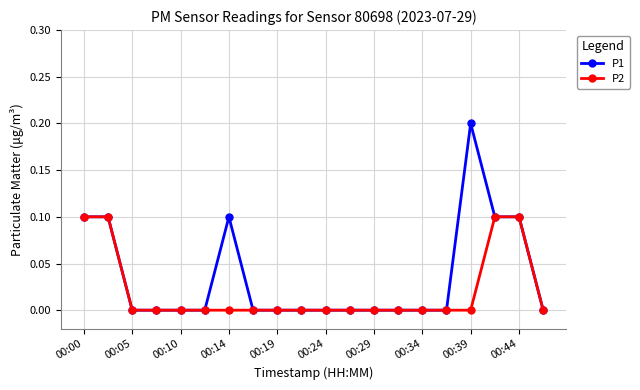

True or false: P1 has more than 1 interior local peaks.

True